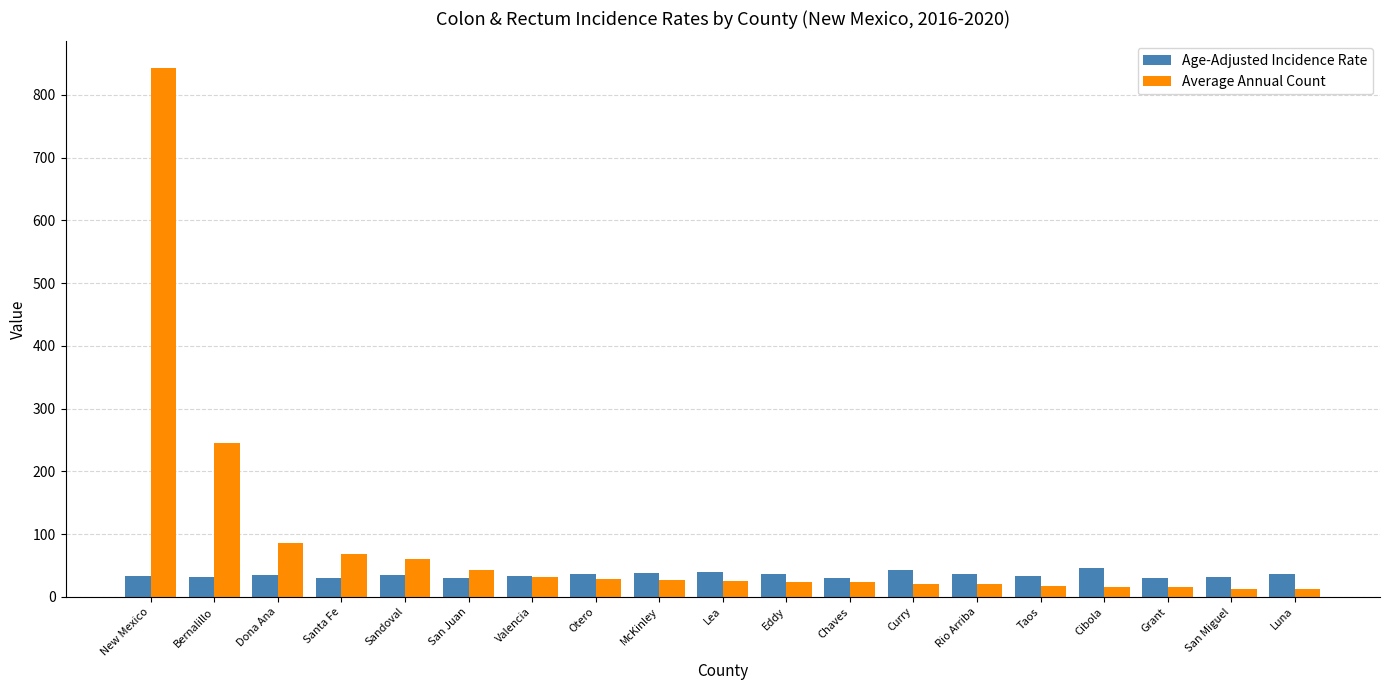

How many bars are there in each group?

2